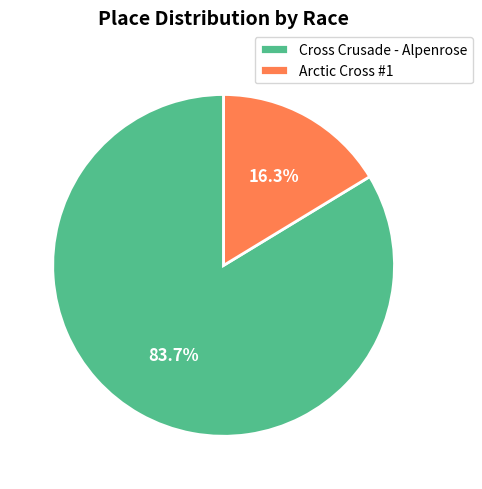

Does Arctic Cross #1 represent more than half of the total?

No